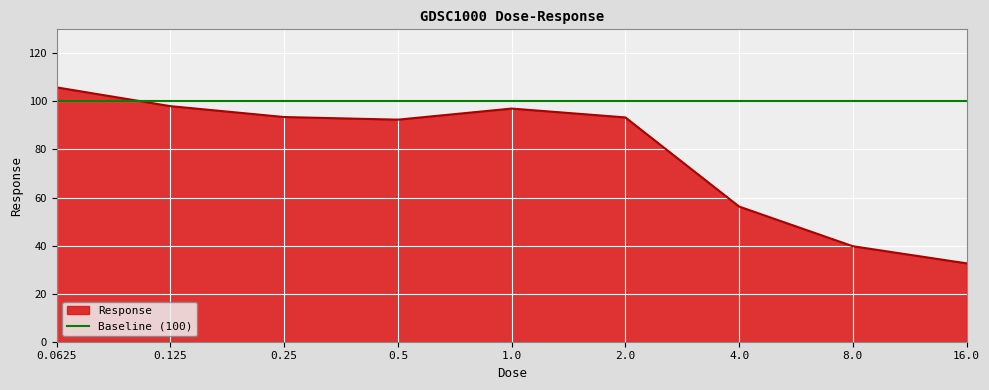

How many points are higher than both their immediate neighbors (excluding endpoints)?

1